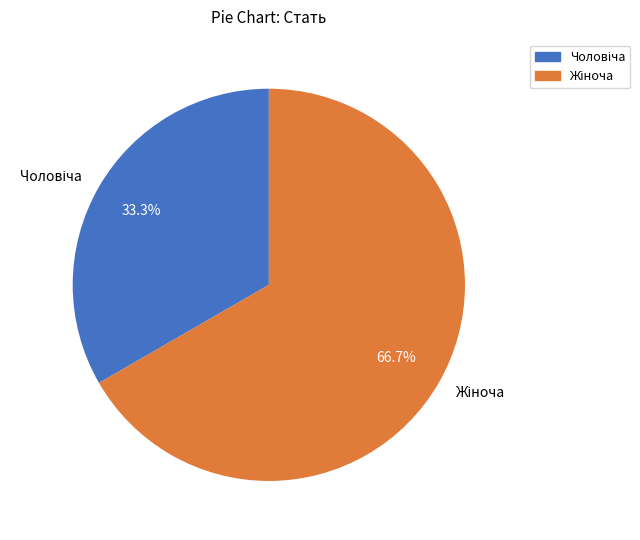

Is there a majority slice in this chart?

Yes